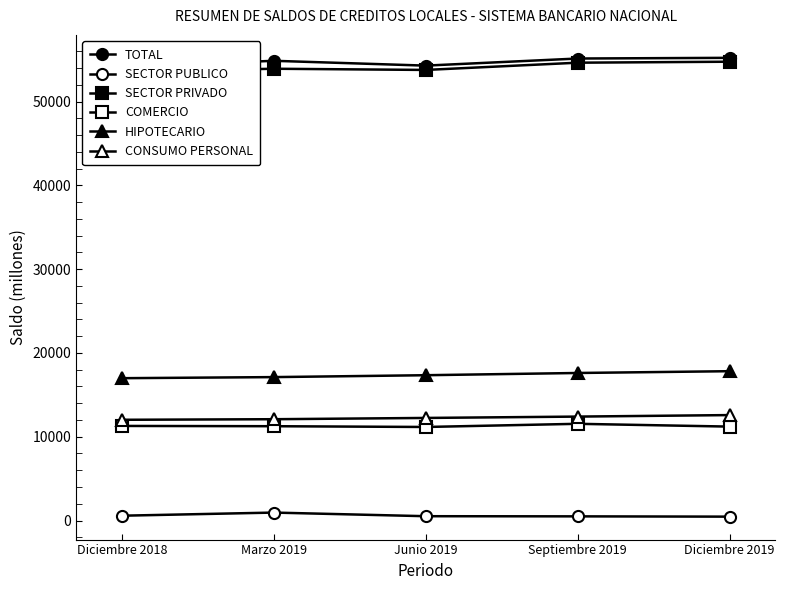

Which series has the largest total across all categories?

TOTAL